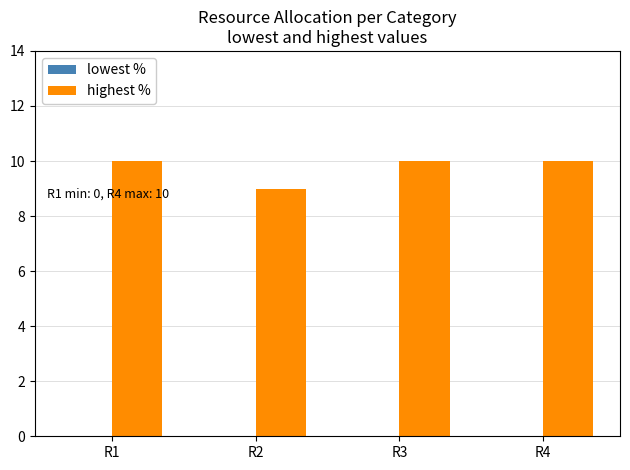

How many bars are there in total?

4